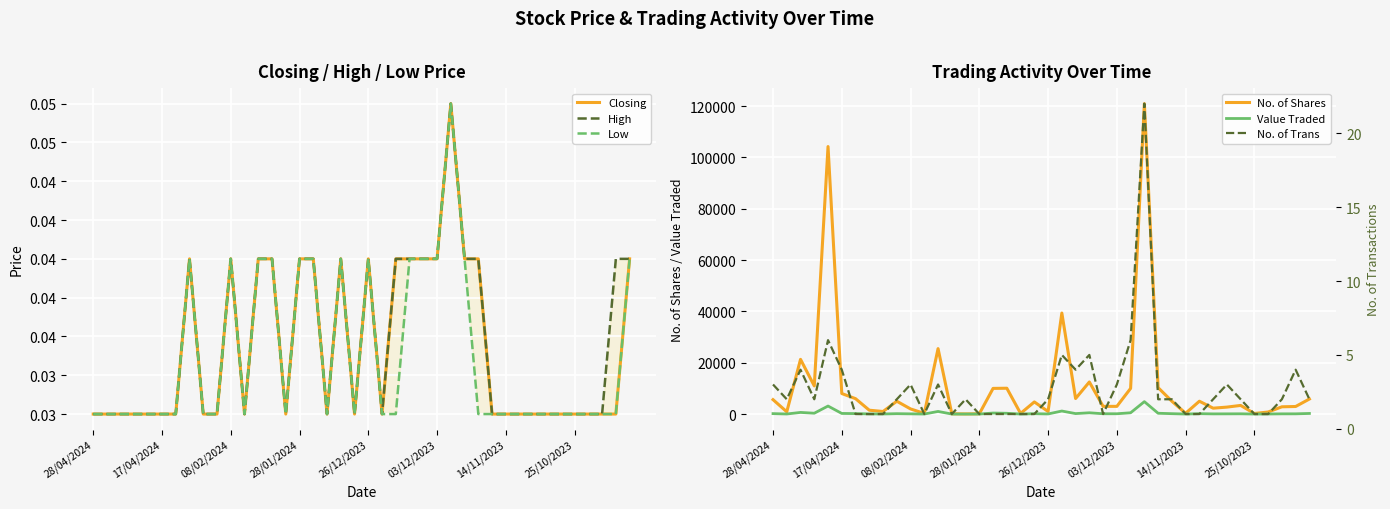

What is the maximum value for High?

0.1